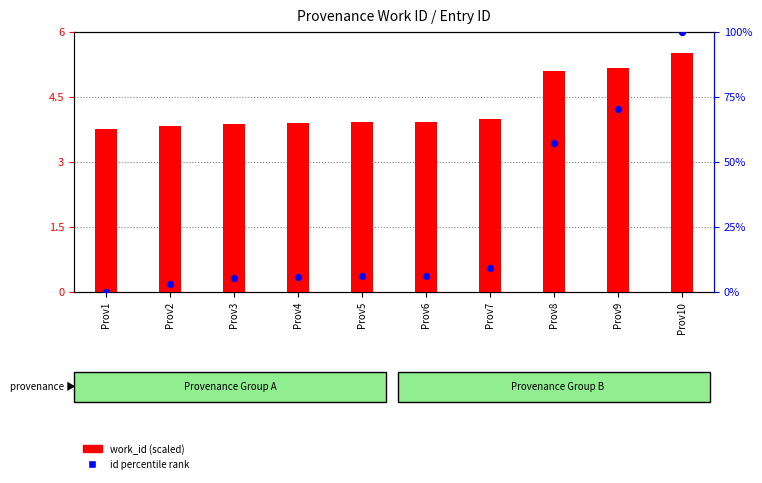

Which series has the largest total across all categories?

id percentile rank